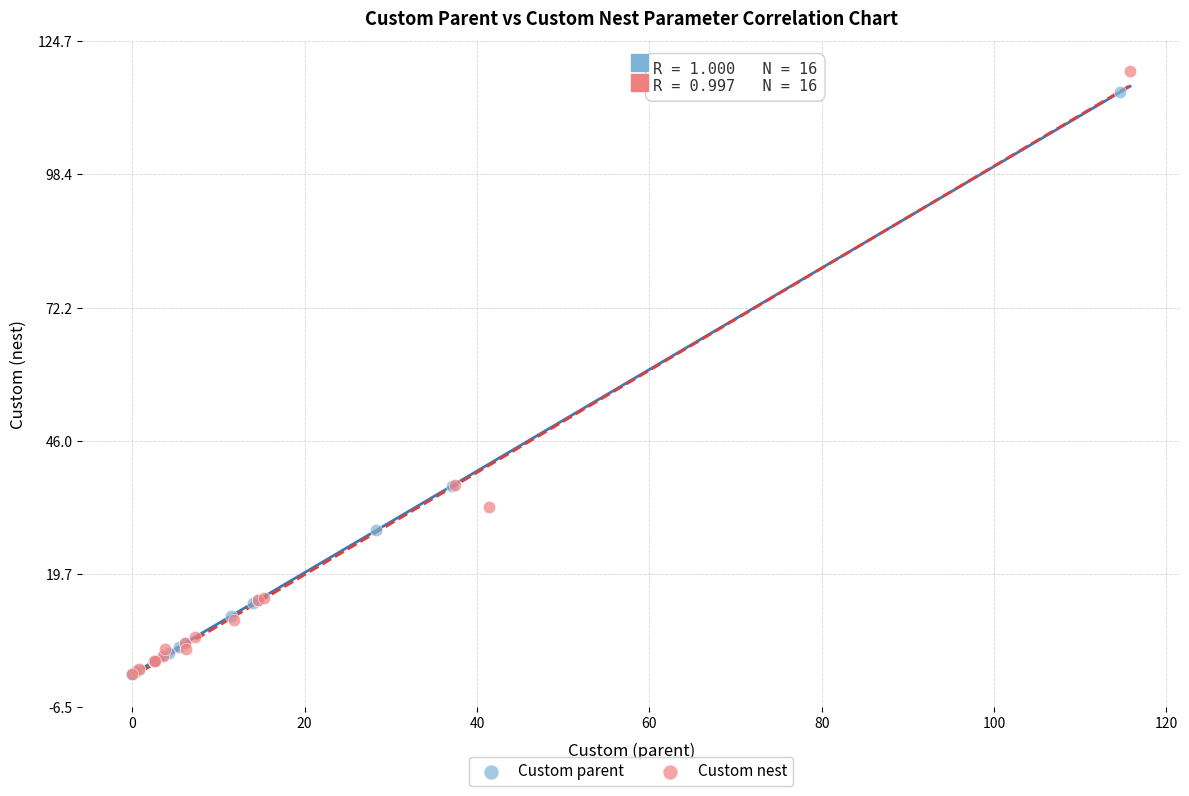

Which series has the largest Y range (max minus min)?

Custom nest